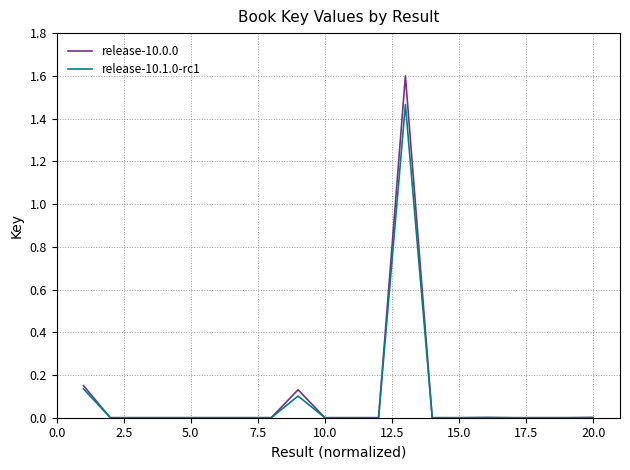

True or false: release-10.1.0-rc1 has more than 0 points higher than both neighbors.

True